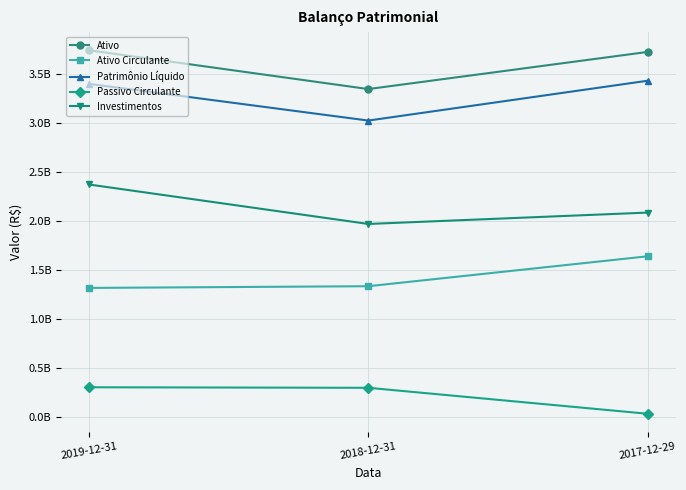

What are all the series names shown in the legend?

Ativo, Ativo Circulante, Patrimônio Líquido, Passivo Circulante, Investimentos